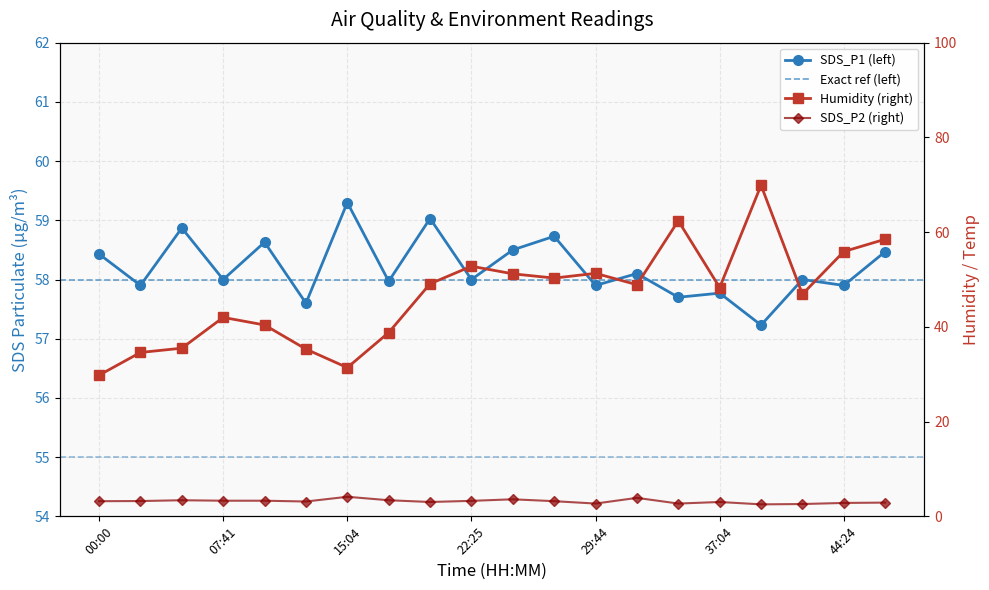

What position from the right is 34:37?

6